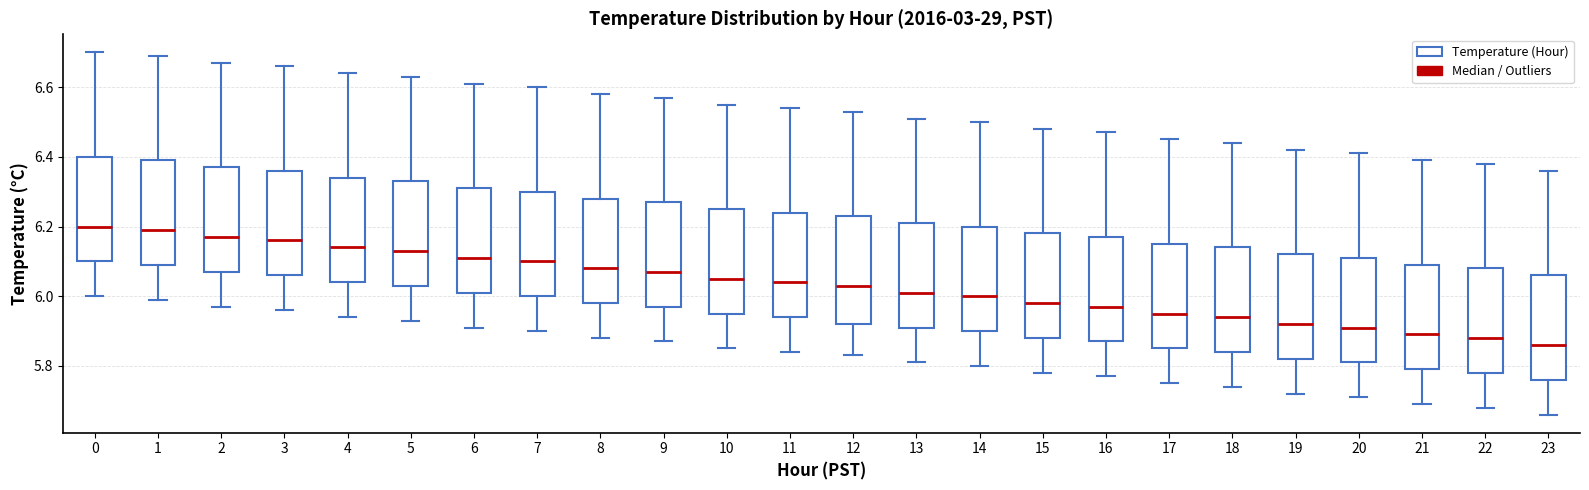

Reading left to right, read every box against the y-axis: the position of its median line, the range the box covers, and the ends of its whiskers. The values are not printed on the chart, so give them approximately, as read against the axis.

0: median 6.20, box 6.10 to 6.40, whiskers 6.00 to 6.70
1: median 6.20, box 6.10 to 6.40, whiskers 6.00 to 6.70
2: median 6.18, box 6.08 to 6.38, whiskers 5.98 to 6.68
3: median 6.16, box 6.06 to 6.36, whiskers 5.96 to 6.66
4: median 6.14, box 6.04 to 6.34, whiskers 5.94 to 6.64
5: median 6.14, box 6.04 to 6.34, whiskers 5.94 to 6.64
6: median 6.12, box 6.02 to 6.32, whiskers 5.92 to 6.62
7: median 6.10, box 6.00 to 6.30, whiskers 5.90 to 6.60
8: median 6.08, box 5.98 to 6.28, whiskers 5.88 to 6.58
9: median 6.08, box 5.98 to 6.28, whiskers 5.88 to 6.58
10: median 6.06, box 5.96 to 6.26, whiskers 5.86 to 6.56
11: median 6.04, box 5.94 to 6.24, whiskers 5.84 to 6.54
12: median 6.04, box 5.92 to 6.24, whiskers 5.84 to 6.54
13: median 6.02, box 5.92 to 6.22, whiskers 5.82 to 6.52
14: median 6.00, box 5.90 to 6.20, whiskers 5.80 to 6.50
15: median 5.98, box 5.88 to 6.18, whiskers 5.78 to 6.48
16: median 5.98, box 5.88 to 6.18, whiskers 5.78 to 6.48
17: median 5.96, box 5.86 to 6.16, whiskers 5.76 to 6.46
18: median 5.94, box 5.84 to 6.14, whiskers 5.74 to 6.44
19: median 5.92, box 5.82 to 6.12, whiskers 5.72 to 6.42
20: median 5.92, box 5.82 to 6.12, whiskers 5.72 to 6.42
21: median 5.90, box 5.80 to 6.10, whiskers 5.70 to 6.40
22: median 5.88, box 5.78 to 6.08, whiskers 5.68 to 6.38
23: median 5.86, box 5.76 to 6.06, whiskers 5.66 to 6.36